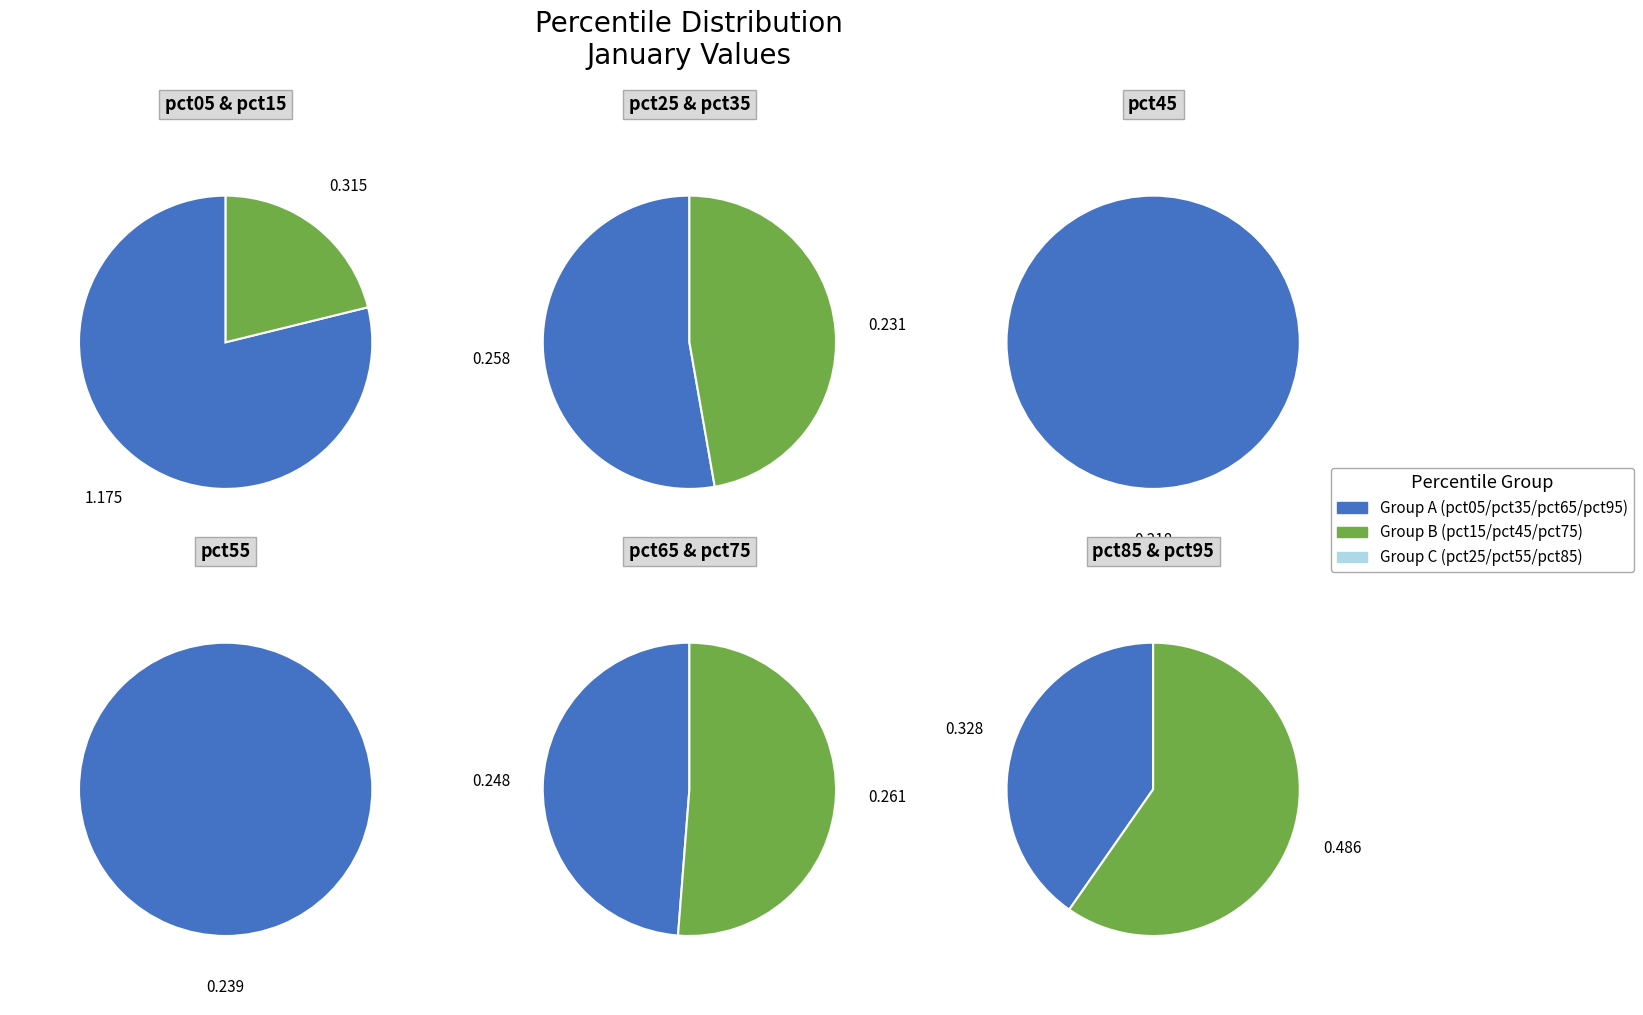

Count the number of slices in the pie.

10